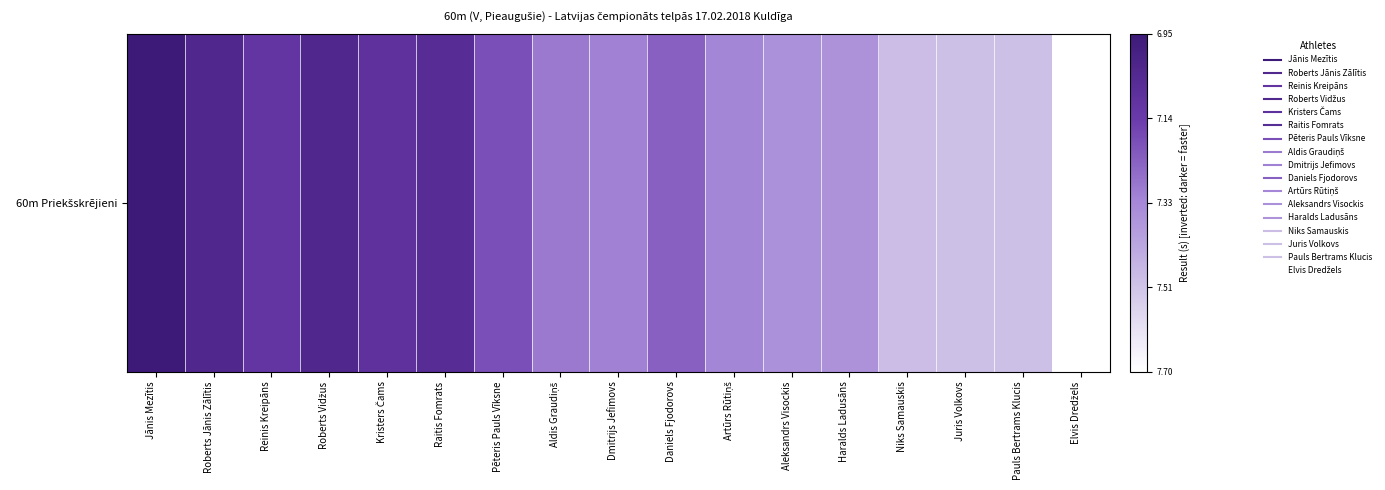

Which label corresponds to the largest value in the chart?

Jānis Mezītis